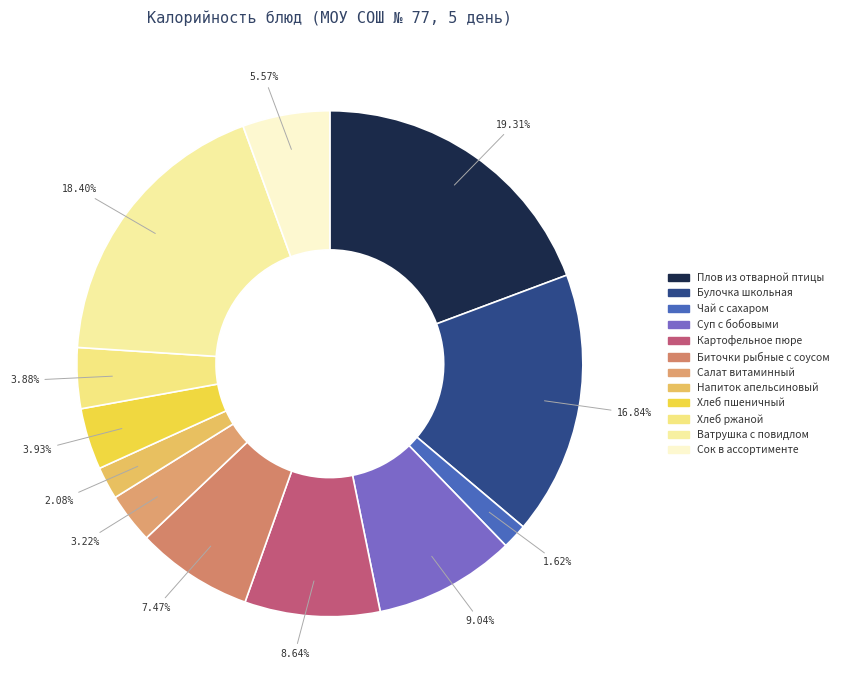

What is the change in value from Плов из отварной птицы to Чай с сахаром?

-317.3